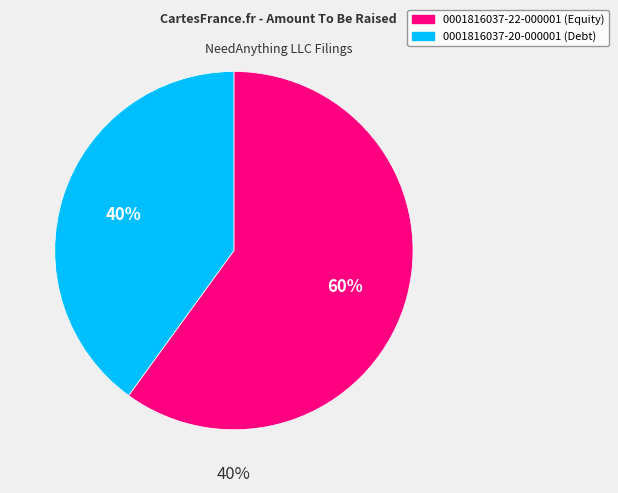

To the nearest percent, what is the difference between the largest and smallest slice percentages?

20%